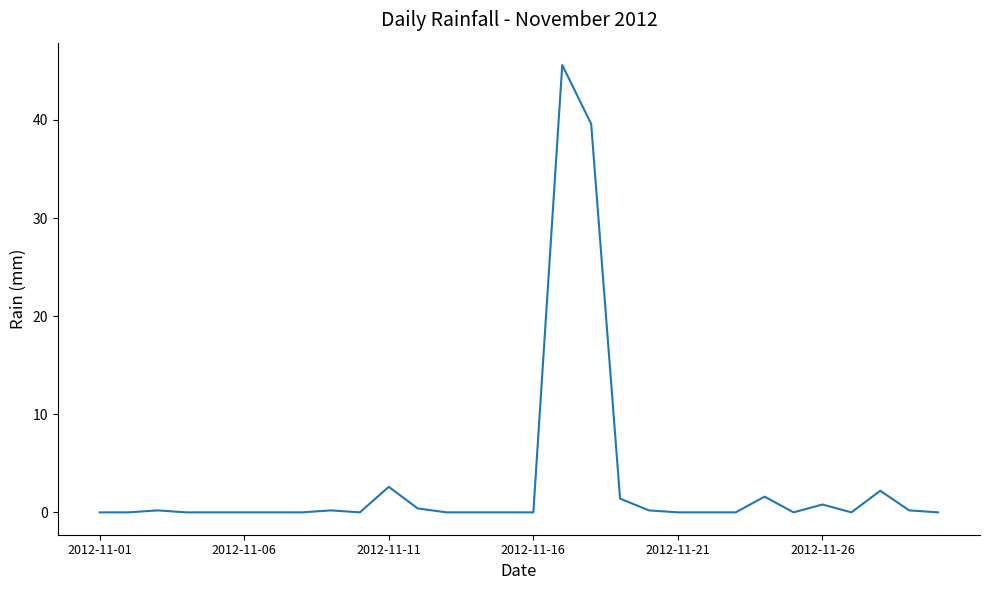

What is the greatest value displayed?

45.6